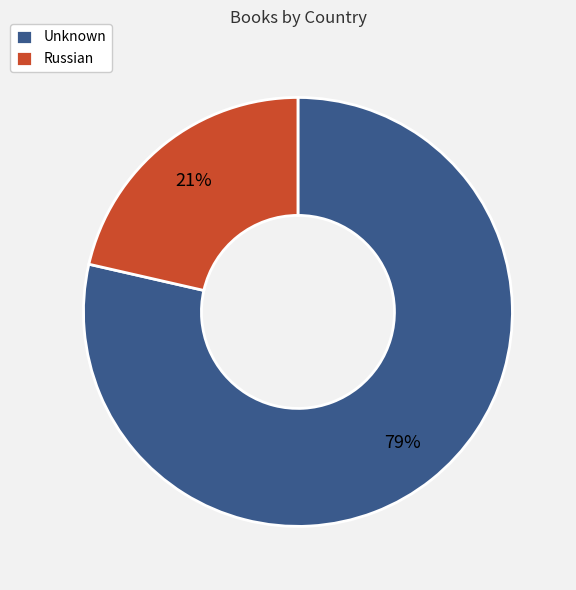

Do Russian and Unknown together represent more than half of the pie?

Yes